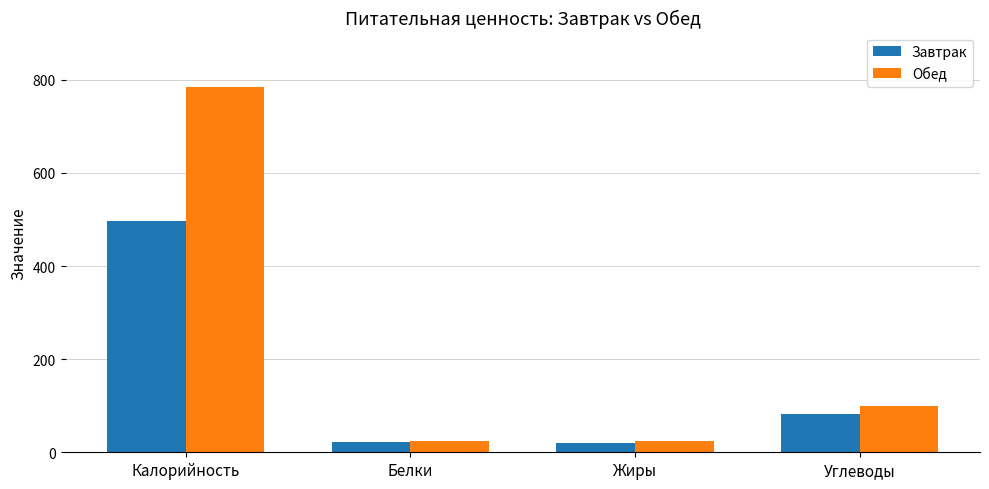

Which series has the widest spread of values?

Обед